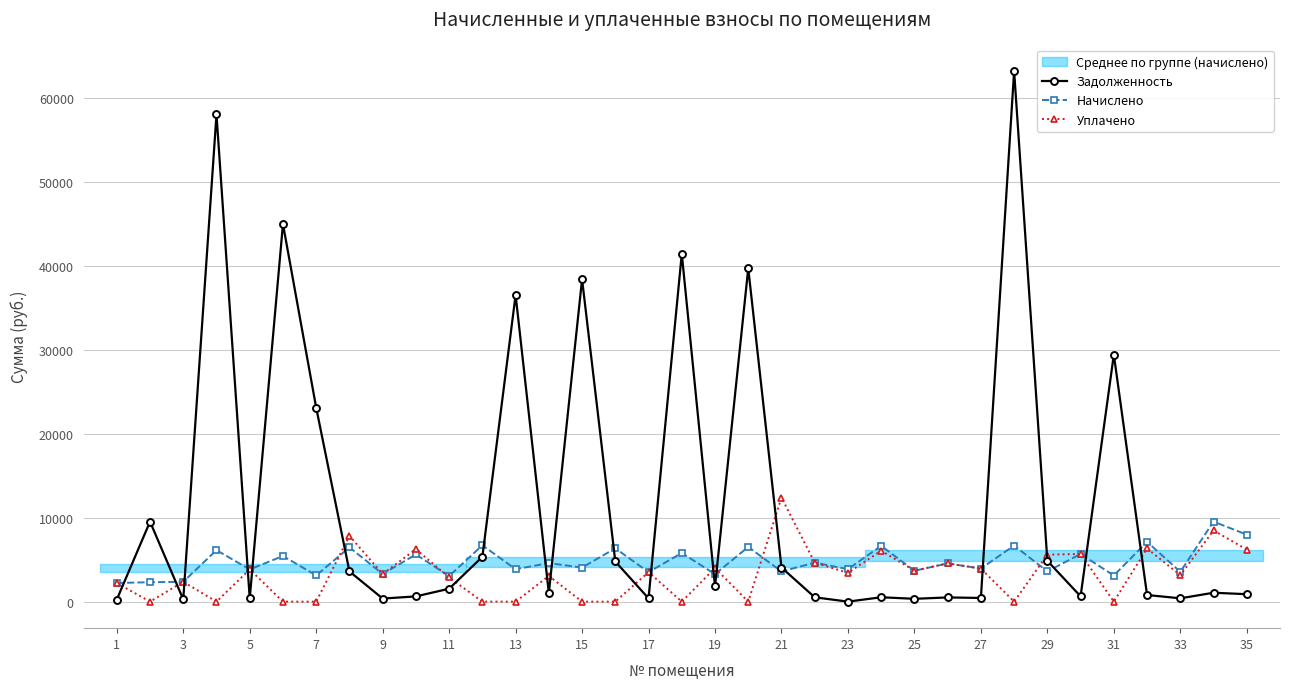

Reading right to left, transcribe all the data shown in this chart.

Задолженность: 886.5	1059.2	394.6	790.6	29424.0	630.9	4865.1	63212.7	437.7	500.8	336.0	520.8	0.0	516.1	4064.1	39702.5	1819.7	41425.2	390.2	4782.5	38401.1	1020.1	36530.9	5339.8	1538.2	624.4	366.0	3602.8	23101.4	44984.3	380.9	58038.1	262.8	9529.6	246.7
Начислено: 7978.1	9532.8	3550.9	7121.6	3109.5	5678.8	3597.0	6680.2	3939.7	4552.3	3676.1	6647.3	3860.6	4644.5	3590.5	6515.6	3267.6	5797.4	3511.4	6350.9	4058.2	4591.8	3860.6	6713.2	3043.6	5619.6	3294.0	6469.4	3122.7	5435.1	3834.2	6133.4	2365.1	2312.4	2220.1
Уплачено: 6208.0	8473.8	3156.4	6330.3	0.0	5678.9	5595.4	0.0	3939.7	4554.0	3690.0	6068.7	3431.6	4644.5	12400.7	0.0	3998.1	0.0	3511.4	0.0	0.0	3061.5	0.0	0.0	2879.9	6244.0	3294.0	7835.8	0.0	0.0	3843.0	0.0	2365.1	0.0	2220.1